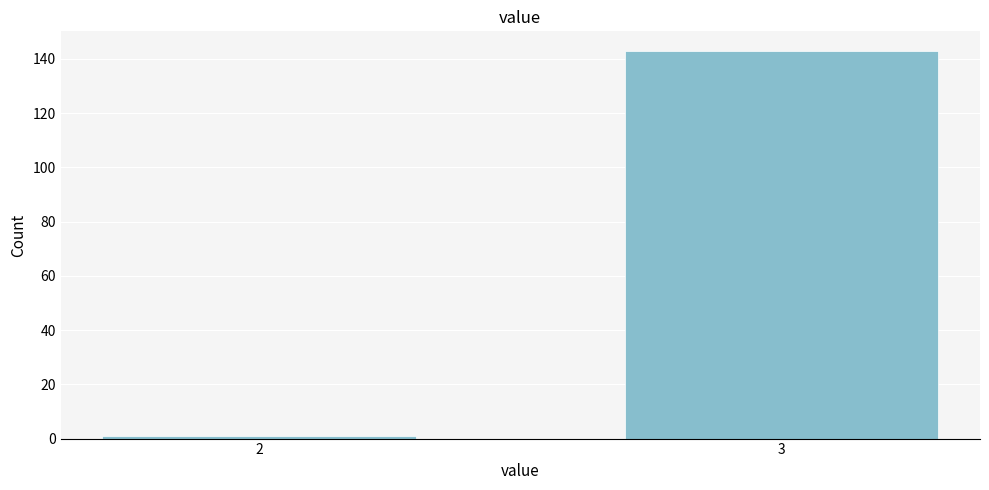

Reading left to right, list all the values displayed in this chart.

1	143